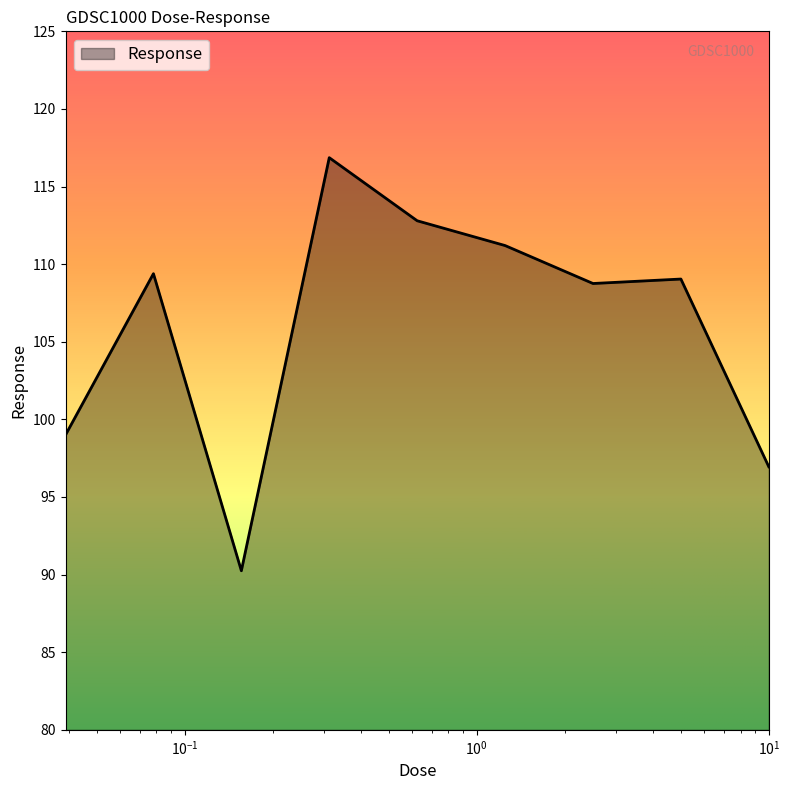

What is the smallest value displayed?

90.2